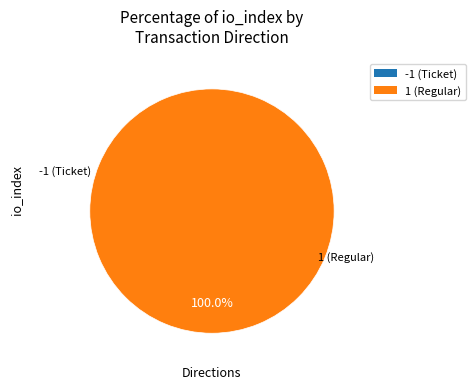

What percentage do direction=-1 (io_index=0) and direction=1 (io_index=10) together represent?

100.0%